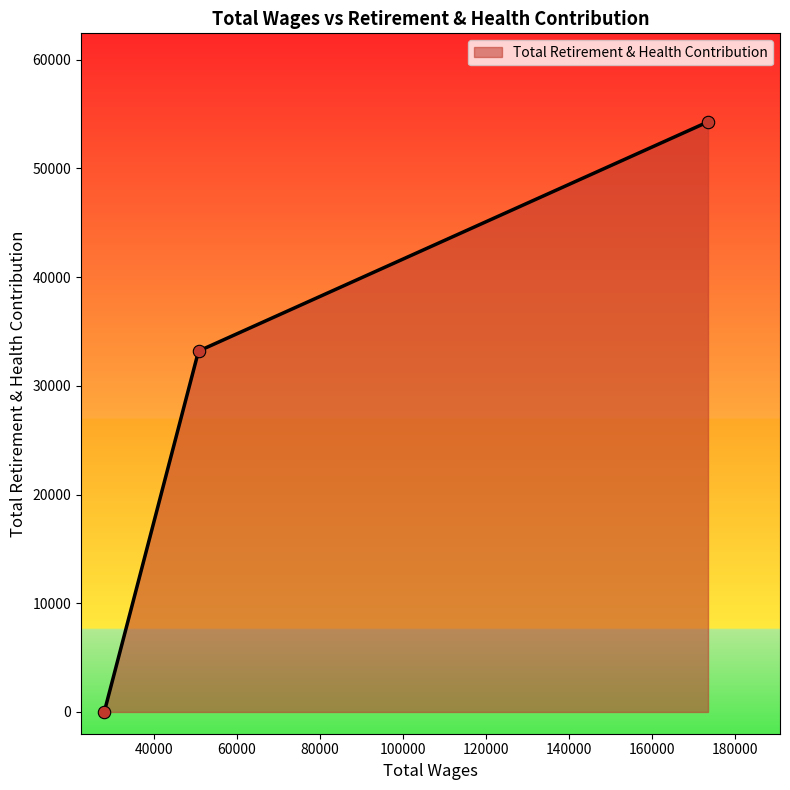

What is the sum of all values?

87486